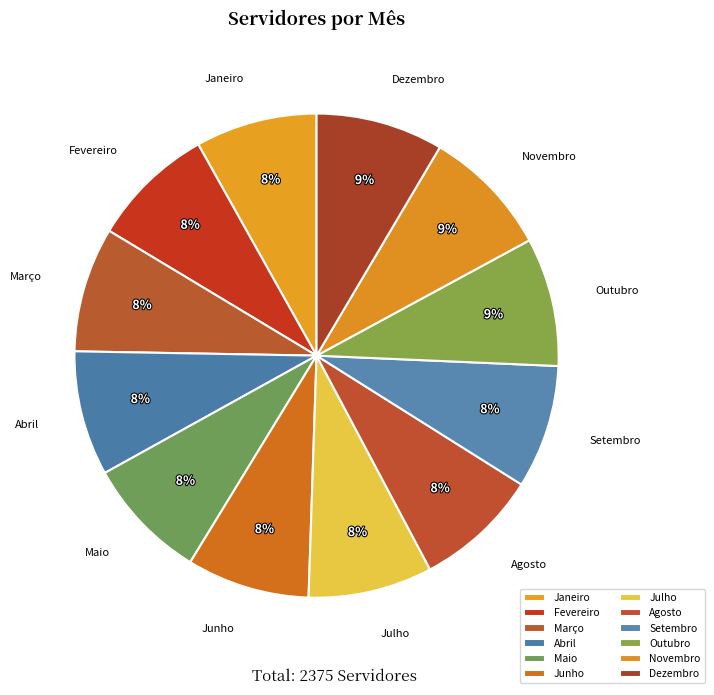

Between Dezembro and Março, which is larger?

Dezembro